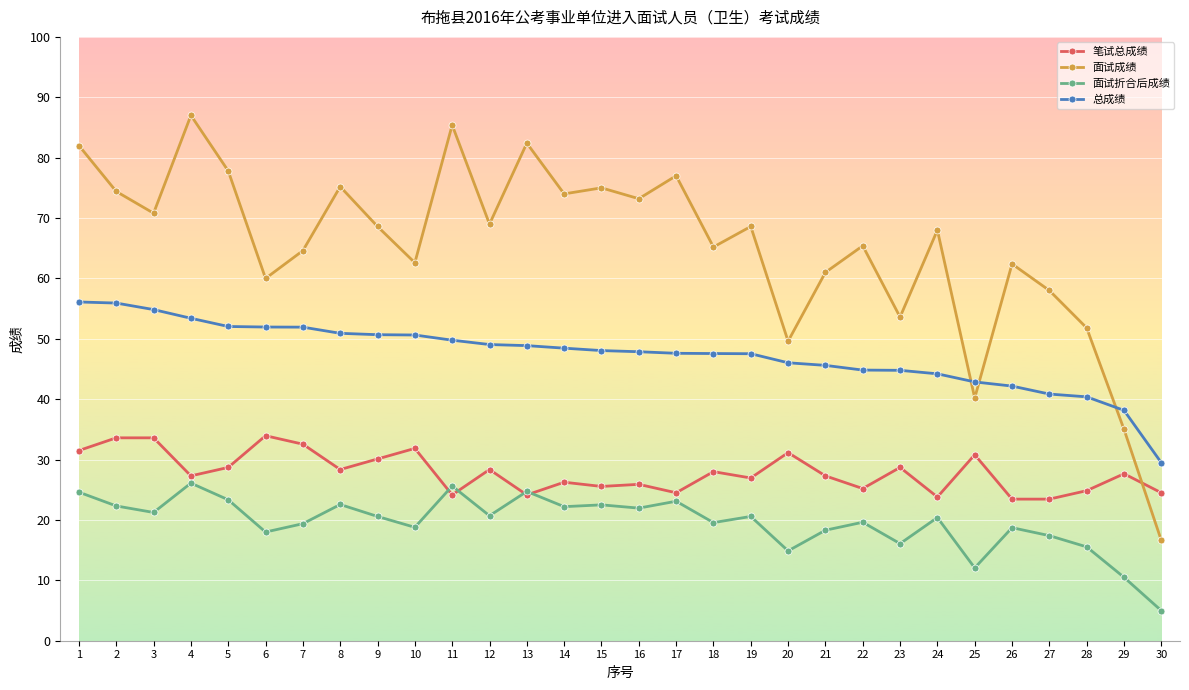

Which series has the widest spread of values?

面试成绩